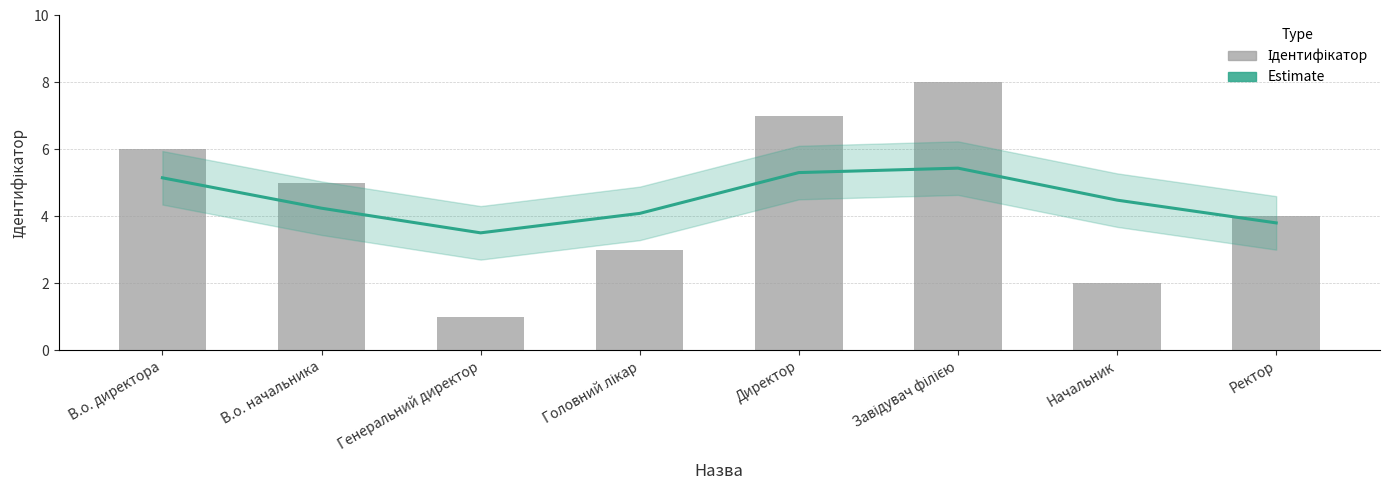

Rank the series at В.о. директора from lowest to highest value.

Estimate, Ідентифікатор